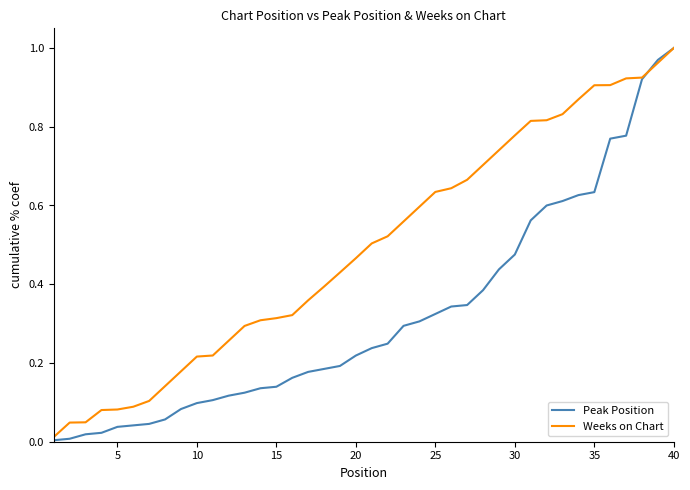

What is the sum of all Weeks on Chart values?

19.7